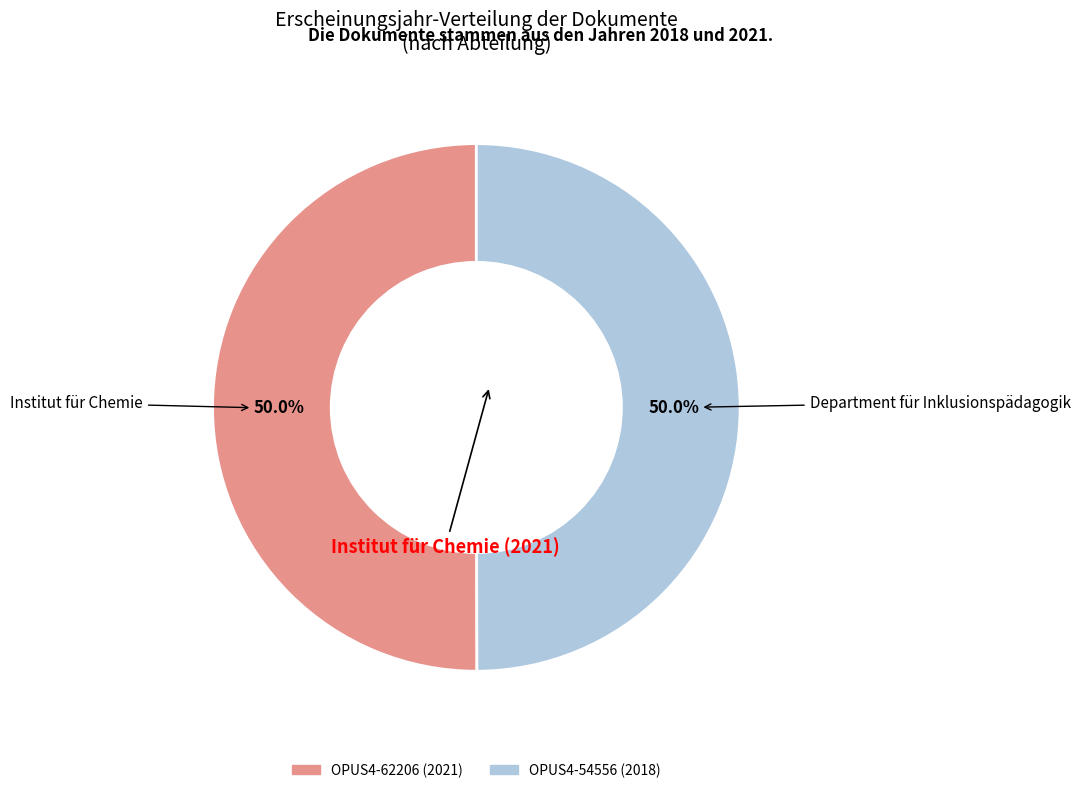

True or false: OPUS4-54556 (2018) accounts for 50% of the total.

True